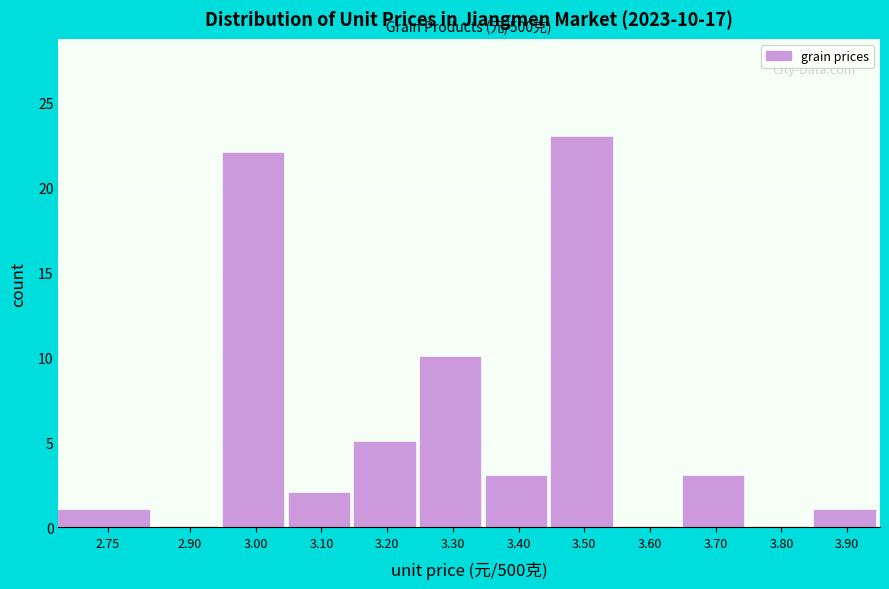

Reading left to right, list all the values displayed in this chart.

2.75=1	2.90=0	3.00=22	3.10=2	3.20=5	3.30=10	3.40=3	3.50=23	3.60=0	3.70=3	3.80=0	3.90=1